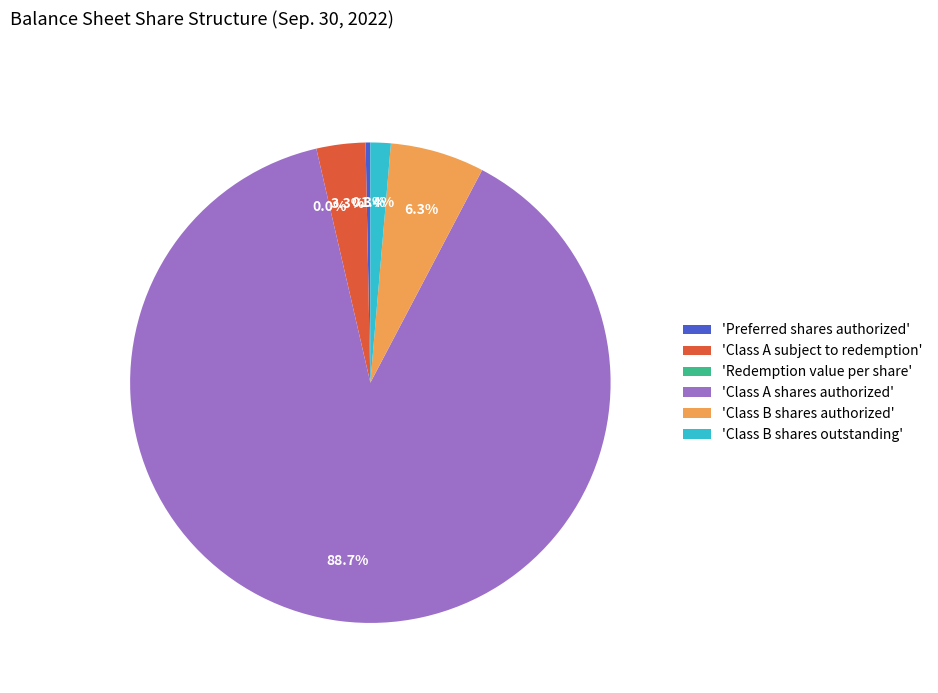

To the nearest percent, what is the difference between the largest and smallest slice percentages?

89%